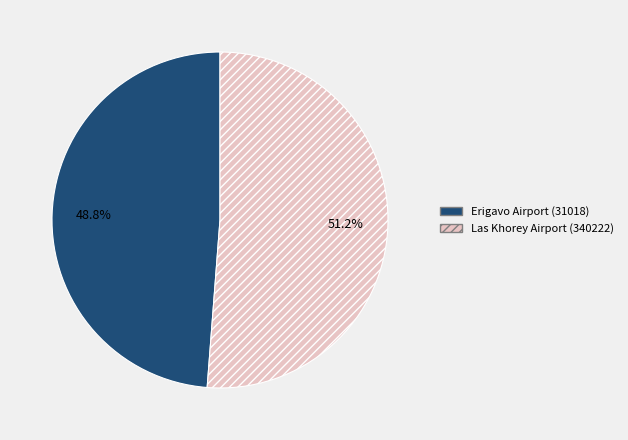

True or false: Erigavo Airport (31018) accounts for 41% of the total.

False